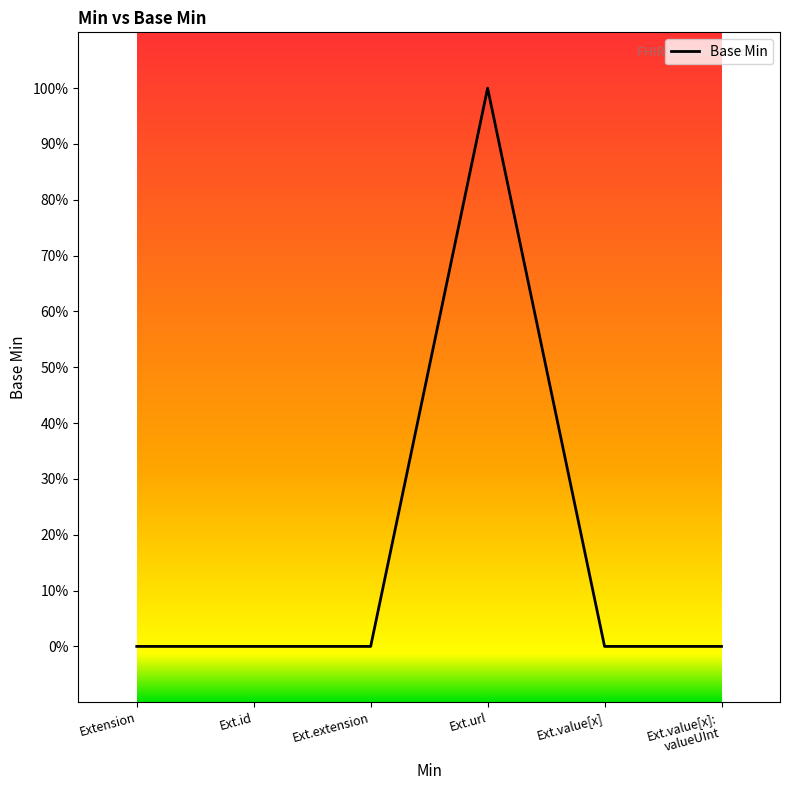

Reading left to right, extract all data points from this chart.

Extension=0	Ext.id=0	Ext.extension=0	Ext.url=1	Ext.value[x]=0	Ext.value[x]:
valueUInt=0